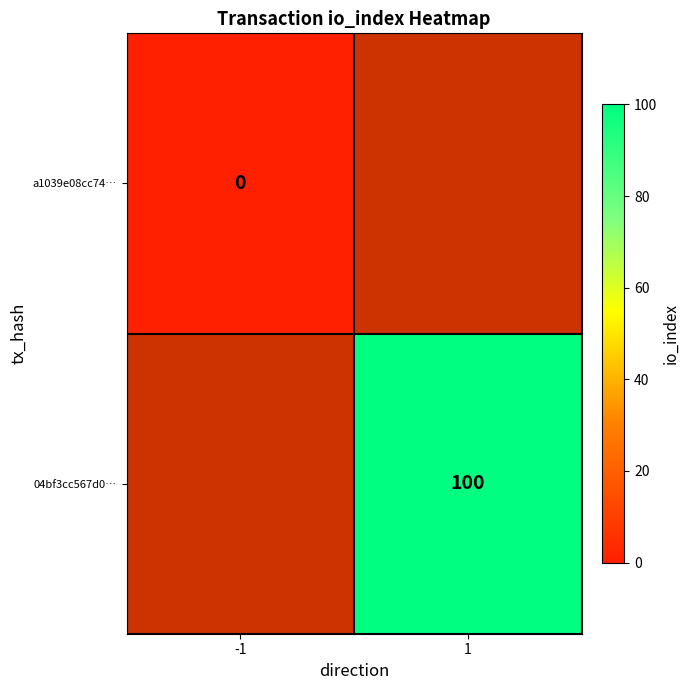

Is it true that 04bf3cc567d0… equals 57 at 1?

False